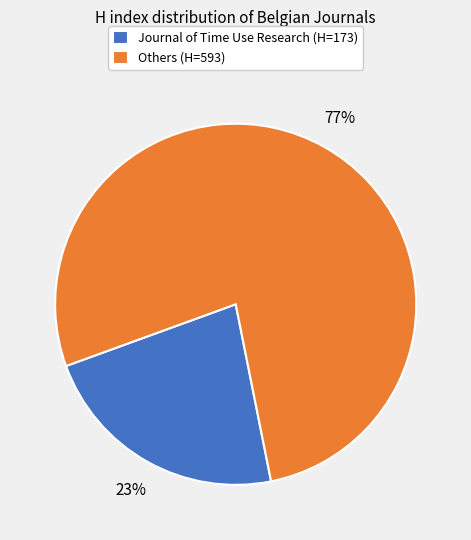

Do Journal of Time Use Research (H=173) and Others (H=593) together represent more than half of the pie?

Yes